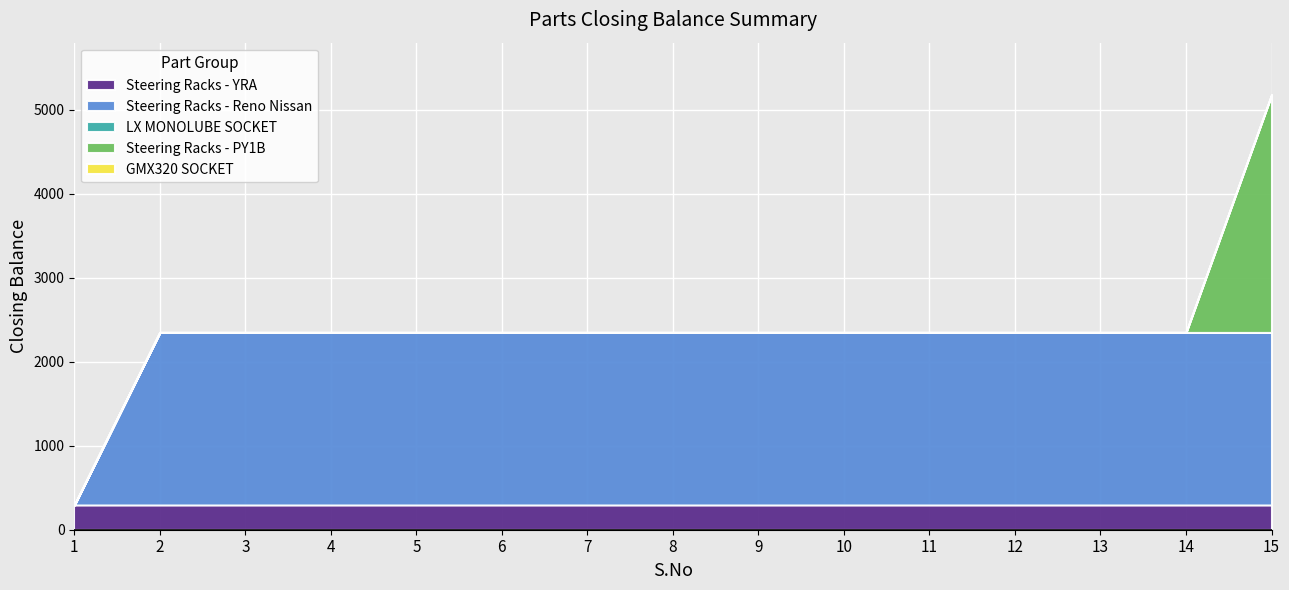

Which series changed the most between 2 and 13?

Steering Racks - YRA